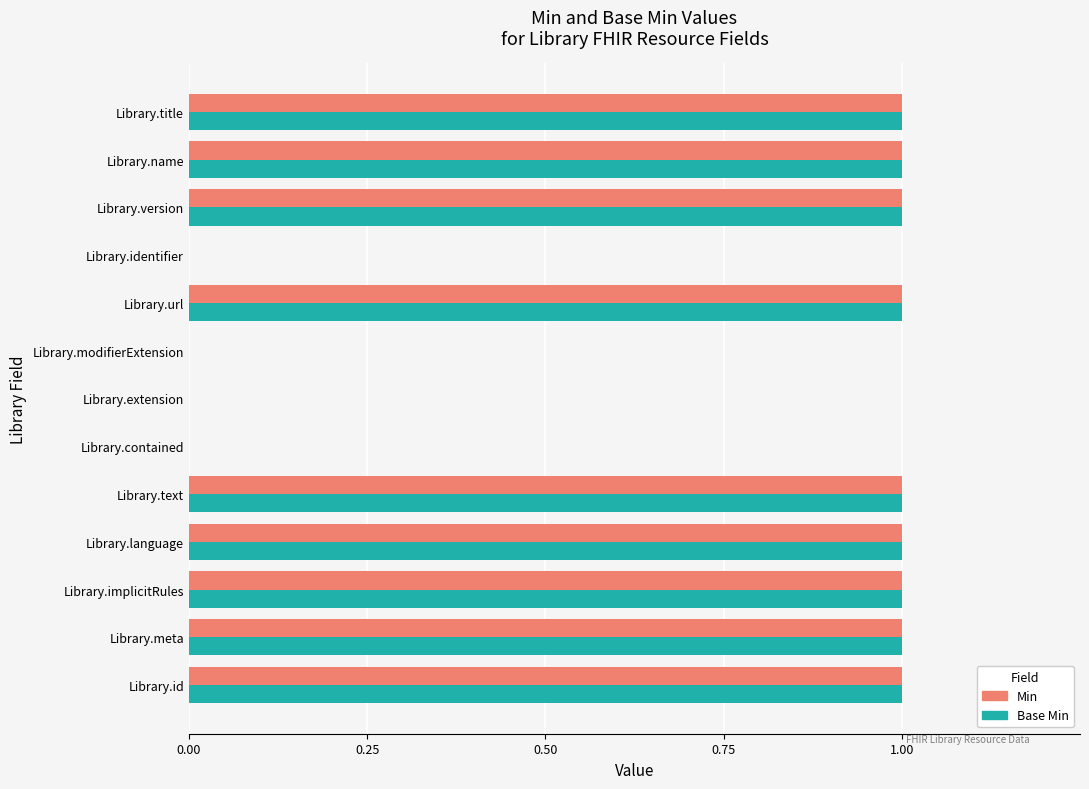

What is the sum of all Base Min values?

9